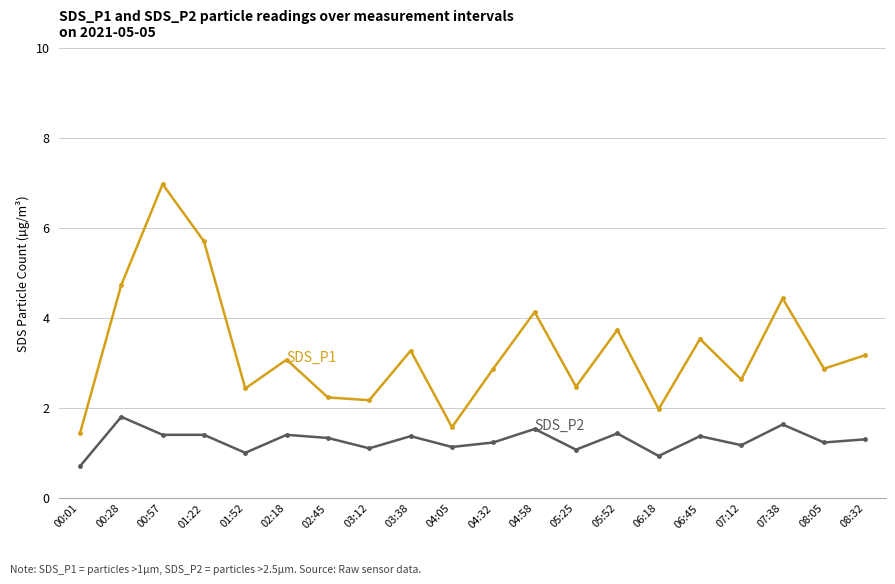

What is the total value across all series at 05:25?

3.5